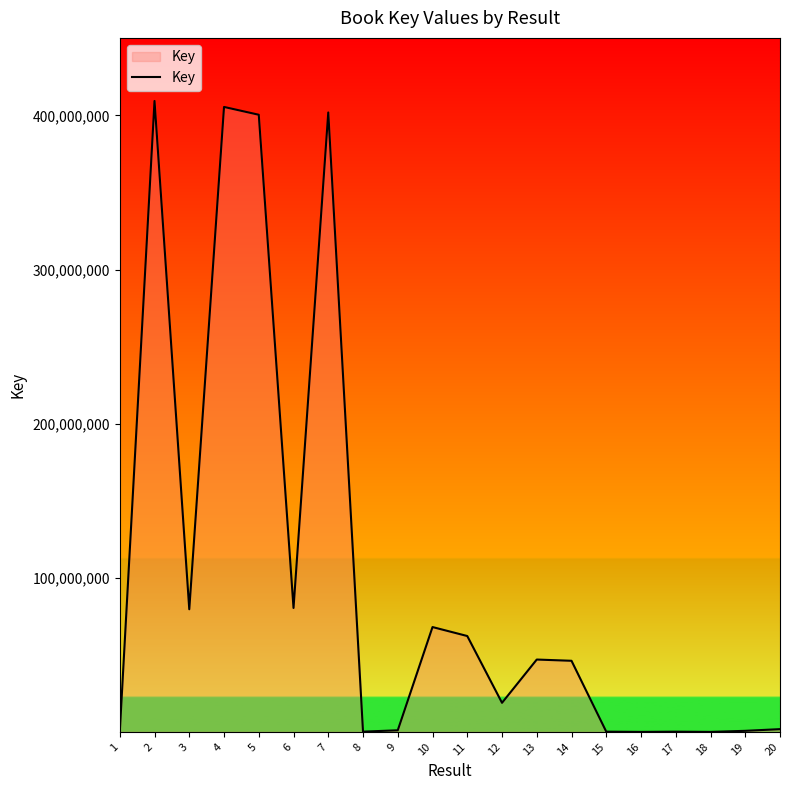

What is the minimum value shown in the chart?

40